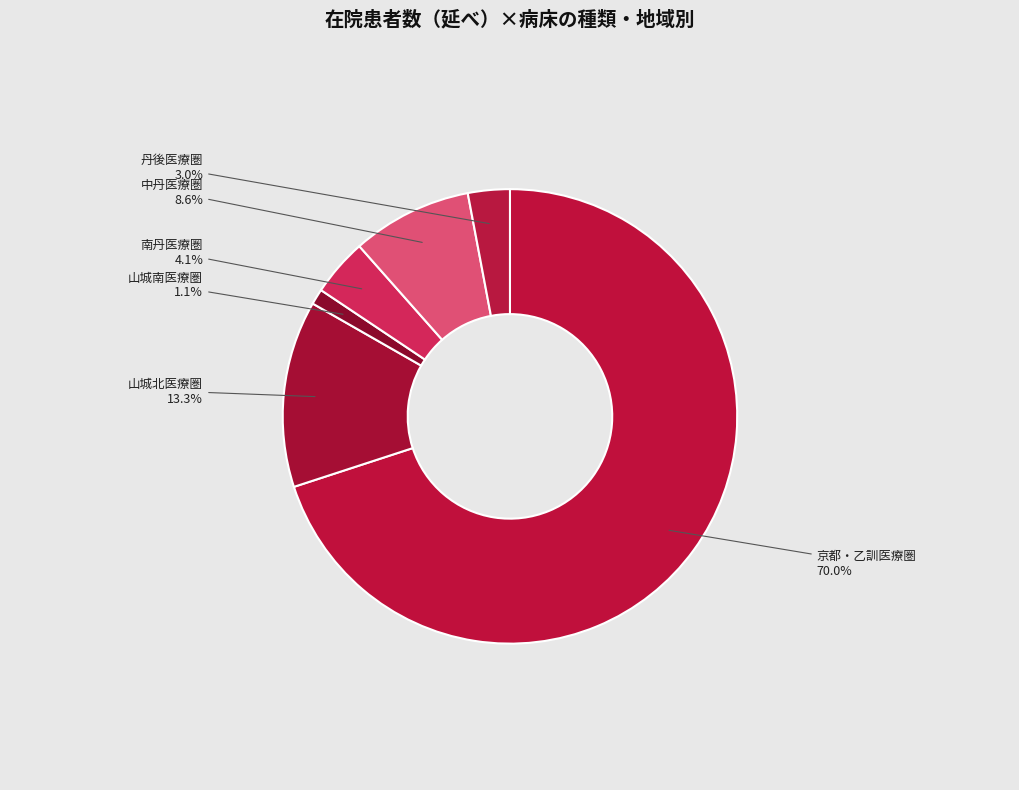

What is the smallest slice in the pie chart?

山城南医療圏